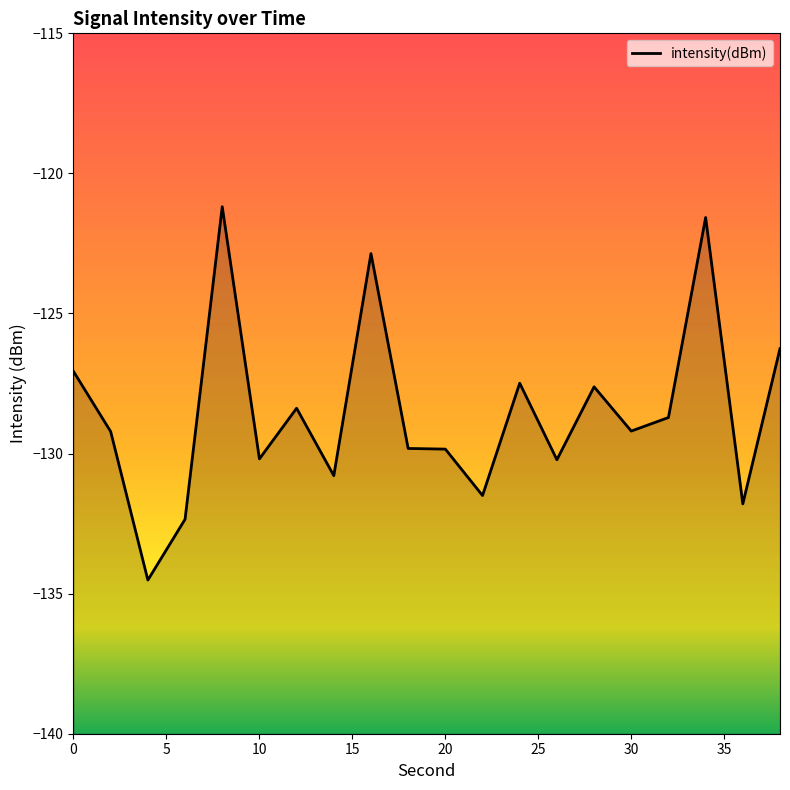

Reading right to left, list all the values displayed in this chart.

38=-126.3	36=-131.8	34=-121.6	32=-128.7	30=-129.2	28=-127.6	26=-130.2	24=-127.5	22=-131.5	20=-129.8	18=-129.8	16=-122.9	14=-130.8	12=-128.4	10=-130.2	8=-121.2	6=-132.3	4=-134.5	2=-129.2	0=-127.1